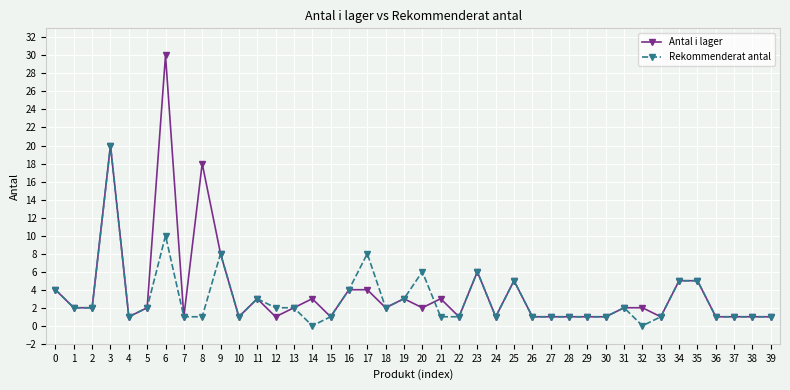

Which category has the highest value in the Rekommenderat antal series?

3